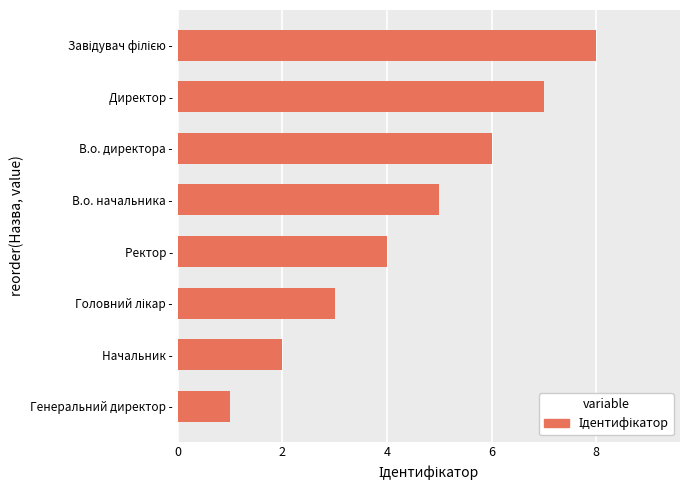

How many bars are there in total?

8